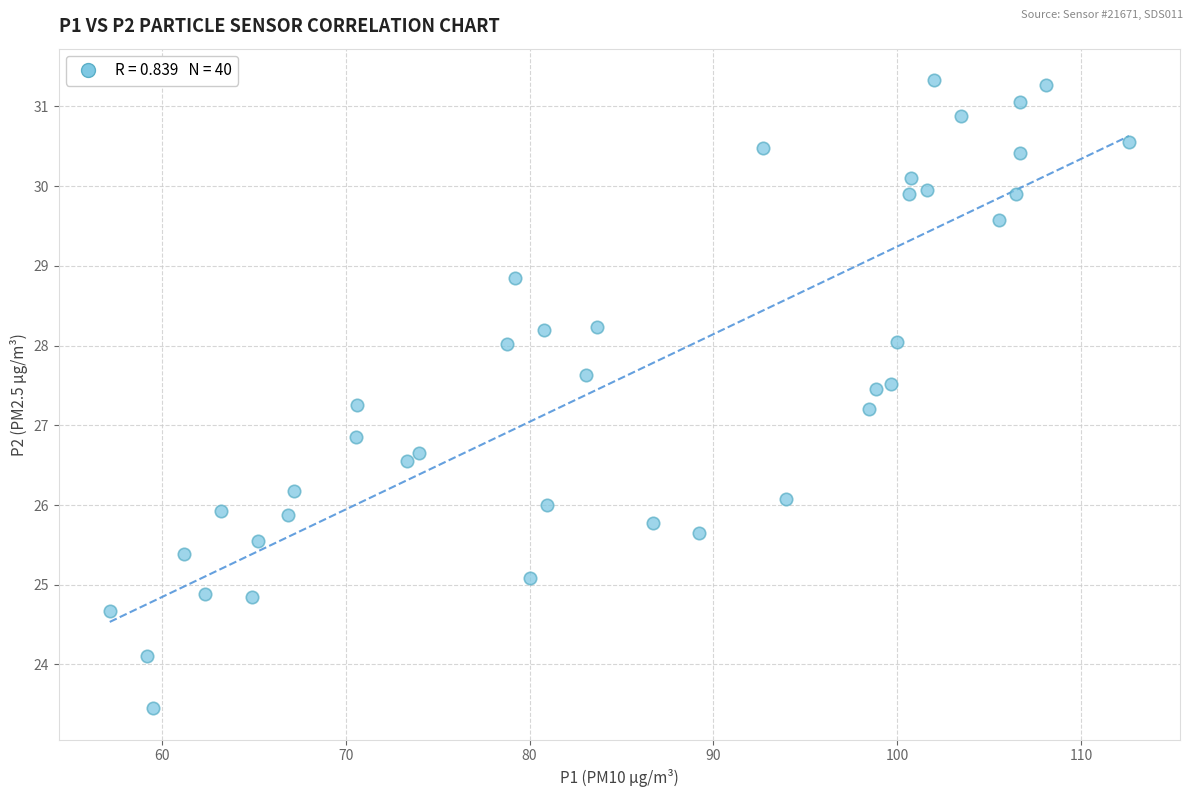

What is the range of X values (max minus min)?

55.4